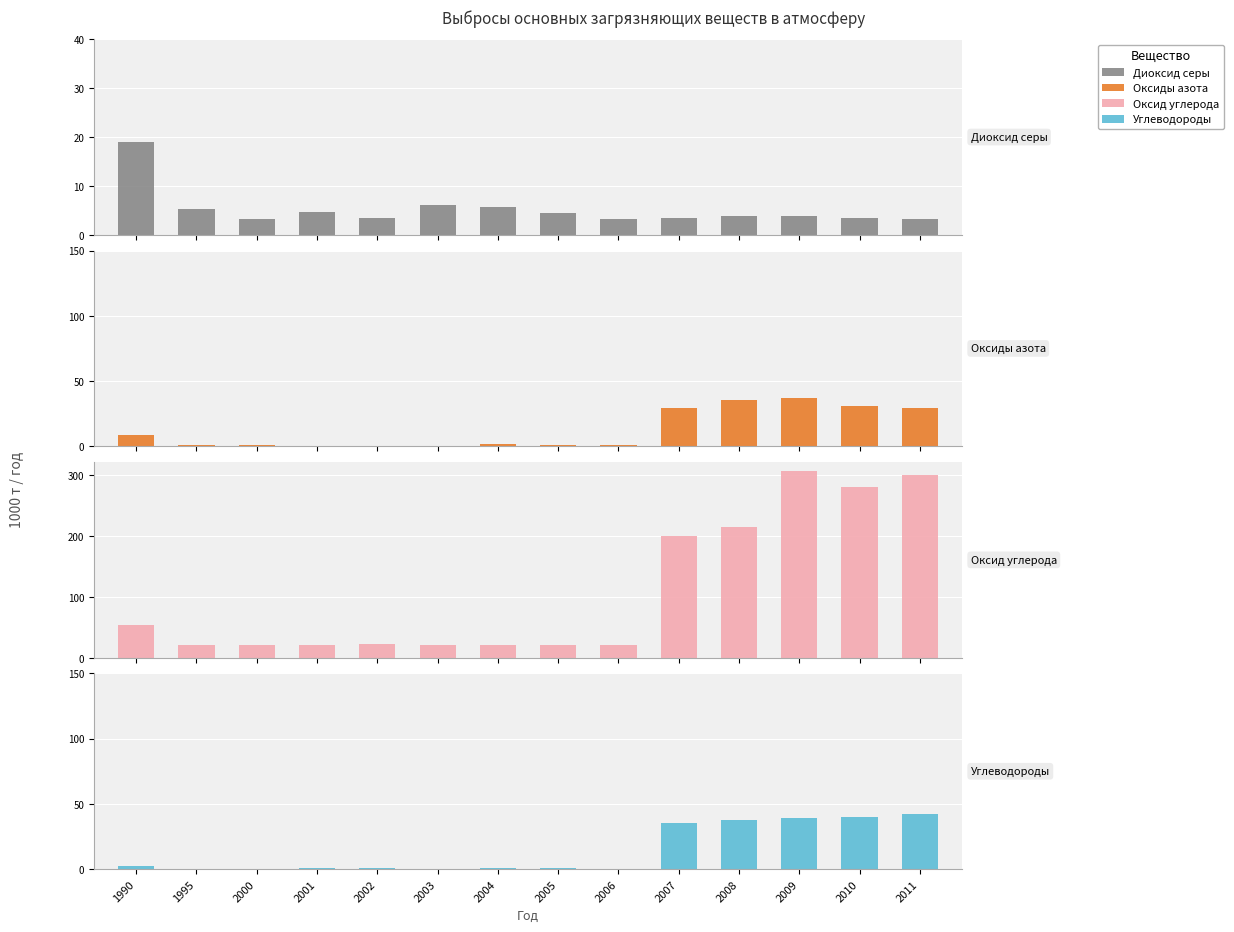

Reading left to right, what are all the values shown in this chart?

Диоксид серы: 1990=19.0	1995=5.2	2000=3.3	2001=4.6	2002=3.4	2003=6.2	2004=5.6	2005=4.5	2006=3.3	2007=3.4	2008=3.8	2009=3.9	2010=3.4	2011=3.2
Оксиды азота: 1990=8.4	1995=1.2	2000=1.1	2001=0.6	2002=0.6	2003=0.5	2004=1.4	2005=0.8	2006=0.7	2007=29.5	2008=35.2	2009=37.3	2010=30.6	2011=29.6
Оксид углерода: 1990=53.1	1995=20.4	2000=20.3	2001=21.1	2002=21.9	2003=20.5	2004=20.8	2005=20.6	2006=21.0	2007=200.7	2008=215.3	2009=306.2	2010=279.9	2011=300.2
Углеводороды: 1990=2.2	1995=0.1	2000=0.2	2001=0.8	2002=0.8	2003=0.1	2004=0.6	2005=0.8	2006=0.2	2007=35.5	2008=37.7	2009=39.3	2010=39.9	2011=42.1